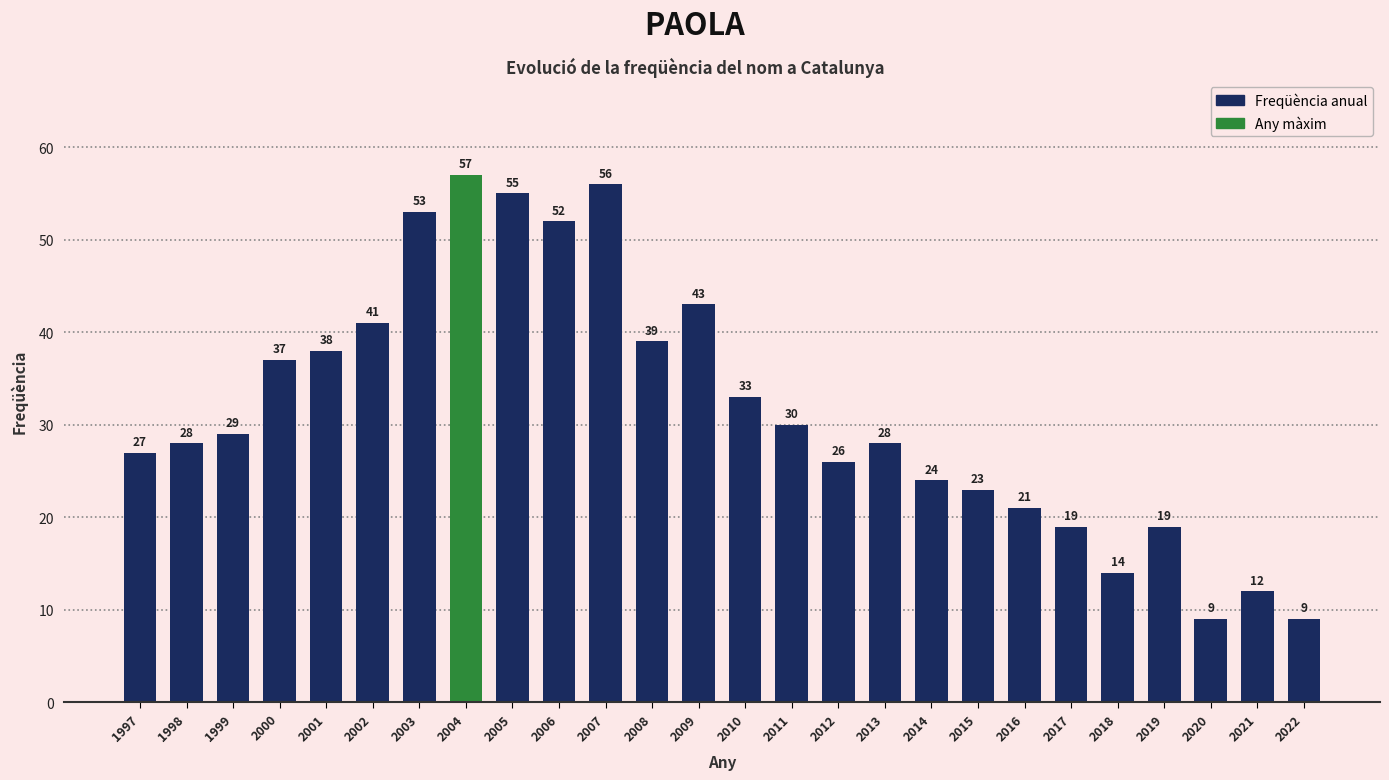

What is the average value?

32